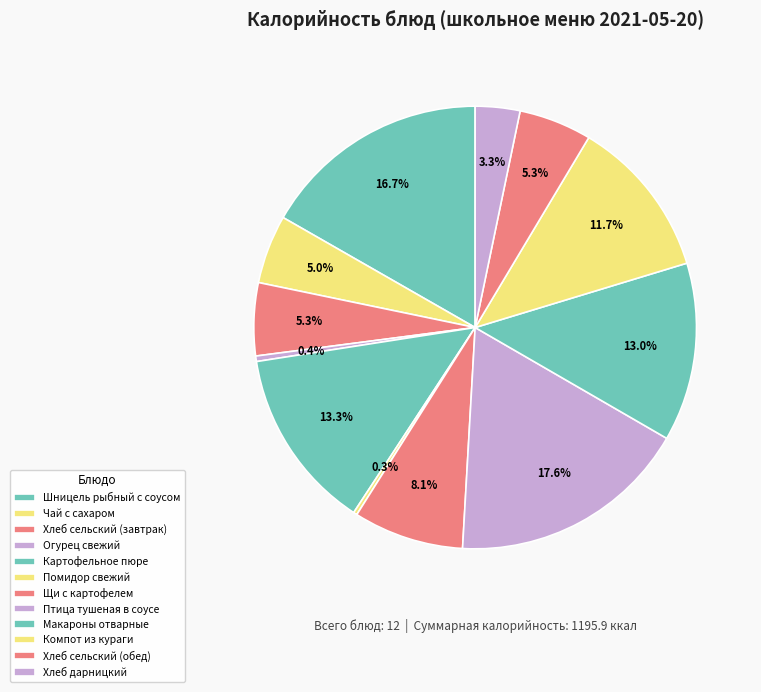

Combined, do Хлеб сельский (обед) and Компот из кураги account for over 50%?

No